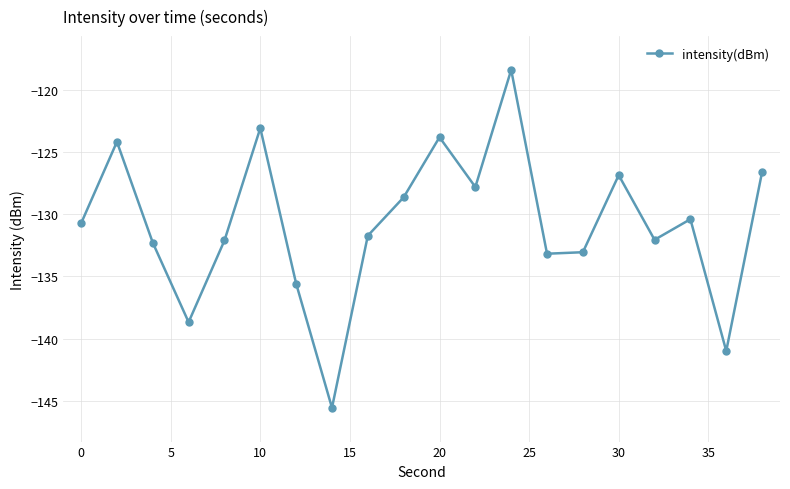

True or false: the data has more than 0 interior local peaks.

True